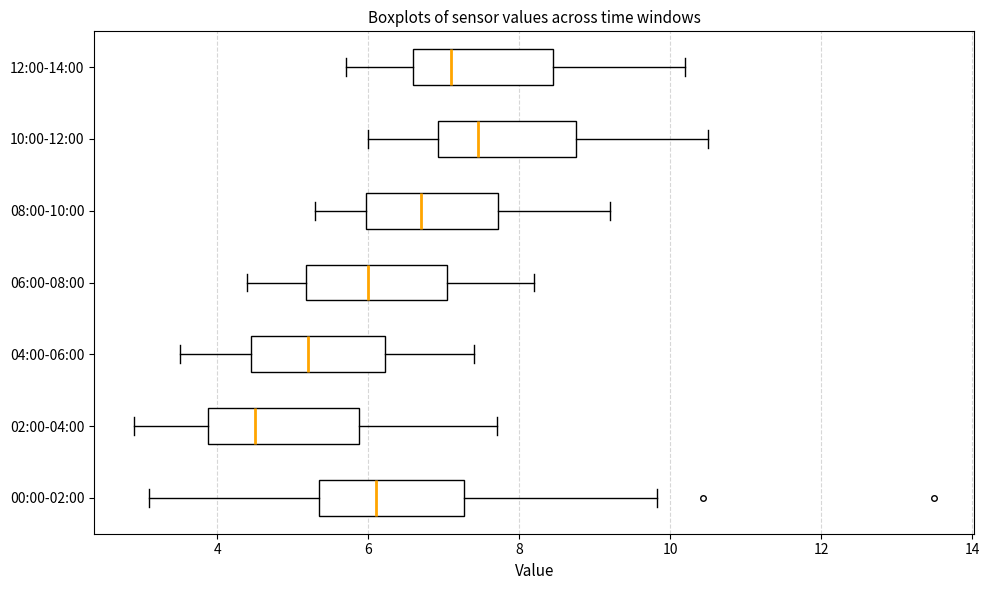

Reading bottom to top, read every box against the x-axis: the position of its median line, the range the box covers, and the ends of its whiskers. The values are not printed on the chart, so give them approximately, as read against the axis.

00:00-02:00: median 6.2, box 5.4 to 7.2, whiskers 3.2 to 9.8
02:00-04:00: median 4.6, box 3.8 to 5.8, whiskers 3.0 to 7.8
04:00-06:00: median 5.2, box 4.4 to 6.2, whiskers 3.6 to 7.4
06:00-08:00: median 6.0, box 5.2 to 7.0, whiskers 4.4 to 8.2
08:00-10:00: median 6.8, box 6.0 to 7.8, whiskers 5.4 to 9.2
10:00-12:00: median 7.4, box 7.0 to 8.8, whiskers 6.0 to 10.6
12:00-14:00: median 7.2, box 6.6 to 8.4, whiskers 5.8 to 10.2